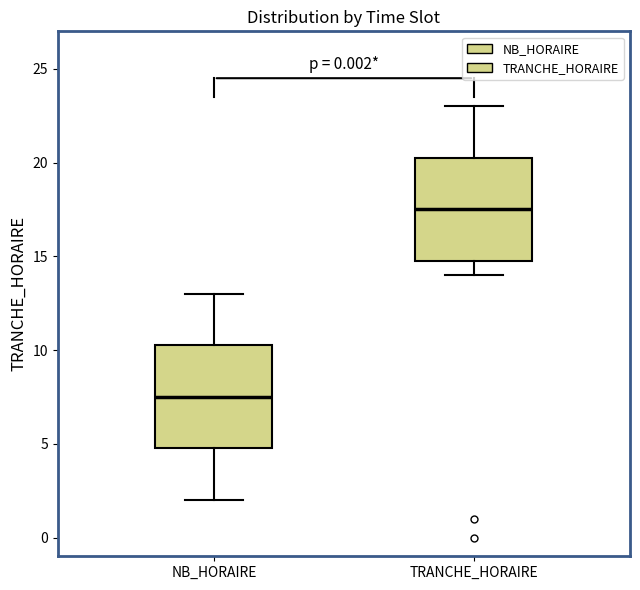

Which box's median line is the lowest?

NB_HORAIRE